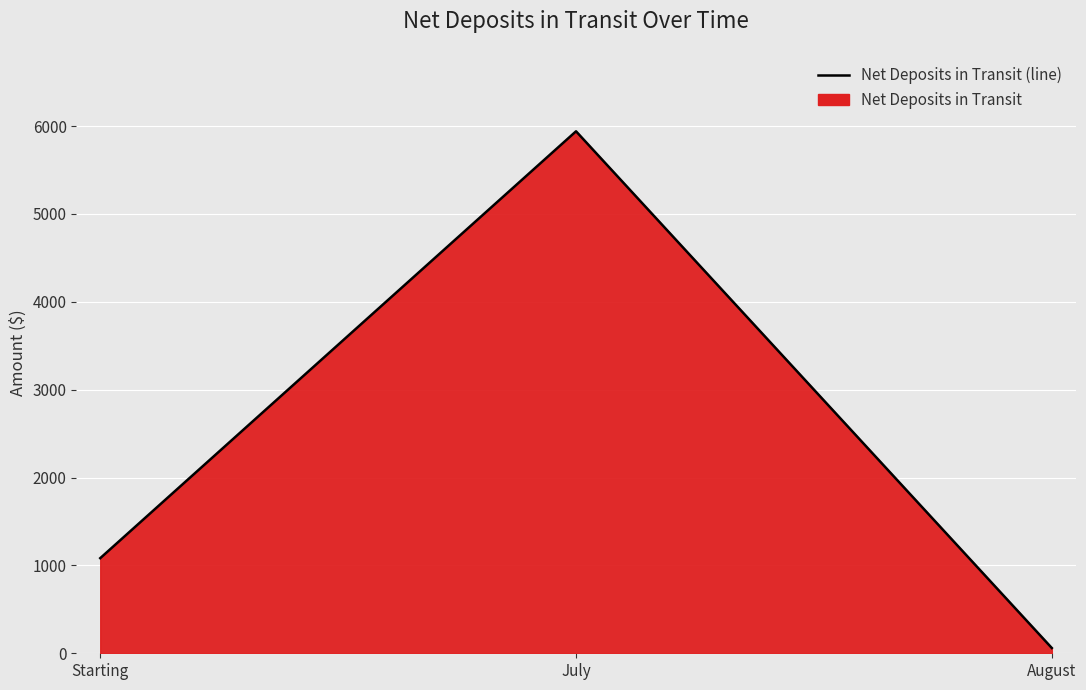

What is the value of the 3rd point from the left?

60.0